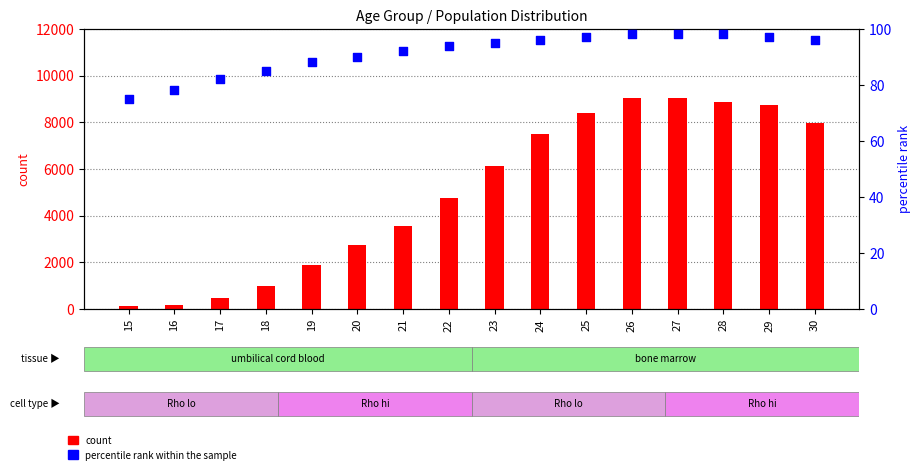

At how many categories does at least one series exceed 3012?

10